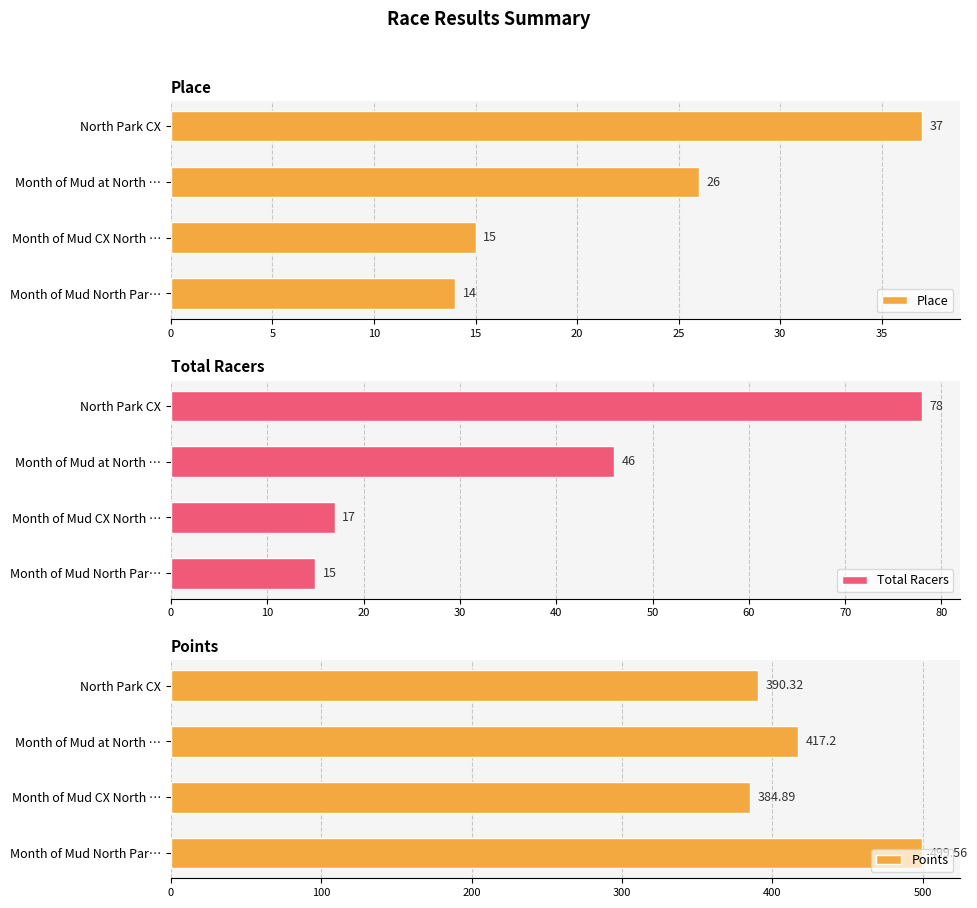

Which category has the highest value in the Place series?

North Park CX